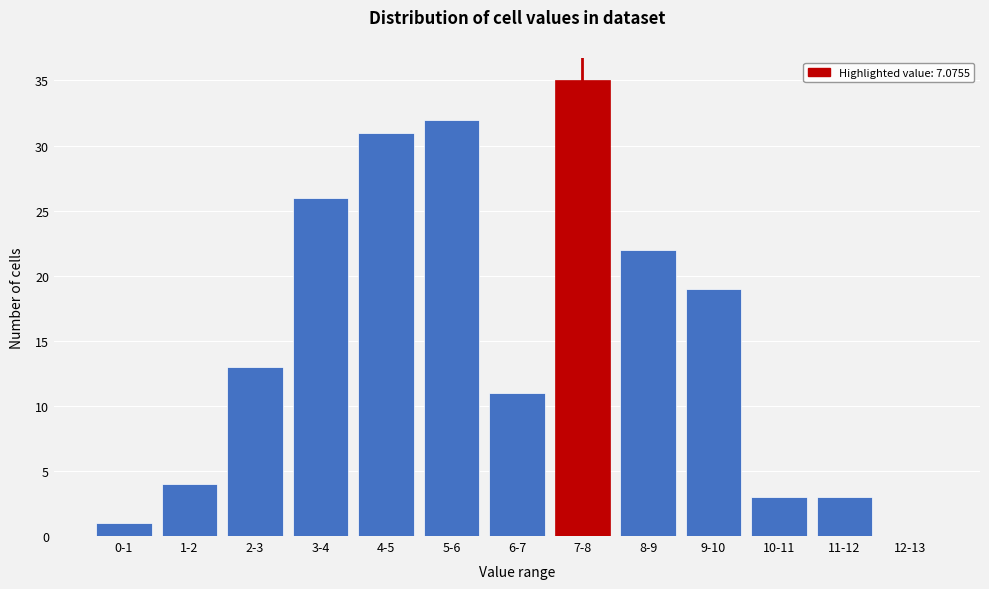

Reading right to left, extract all data points from this chart.

12-13=0	11-12=3	10-11=3	9-10=19	8-9=22	7-8=35	6-7=11	5-6=32	4-5=31	3-4=26	2-3=13	1-2=4	0-1=1